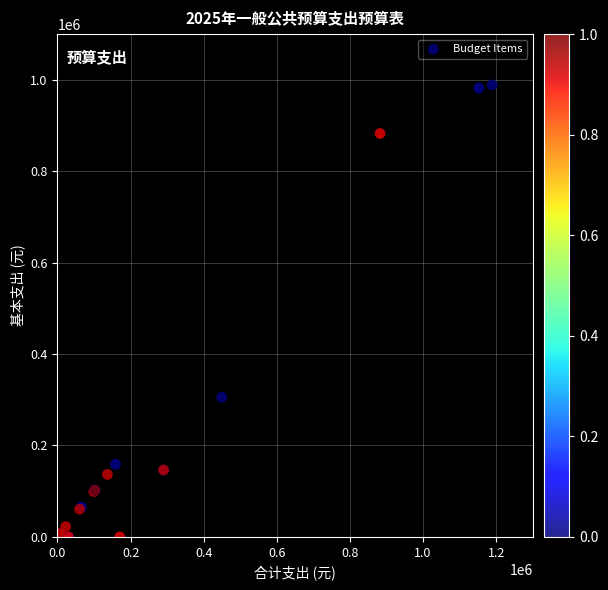

What Y value in the scatter plot is closest to 494481?

305453.4